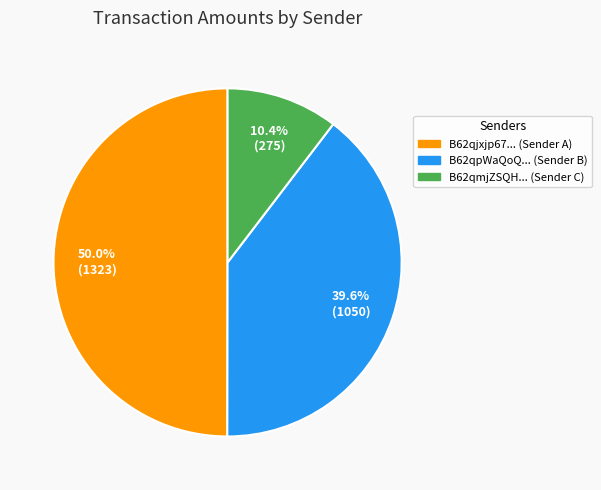

To the nearest percent, what is the average slice percentage?

33%